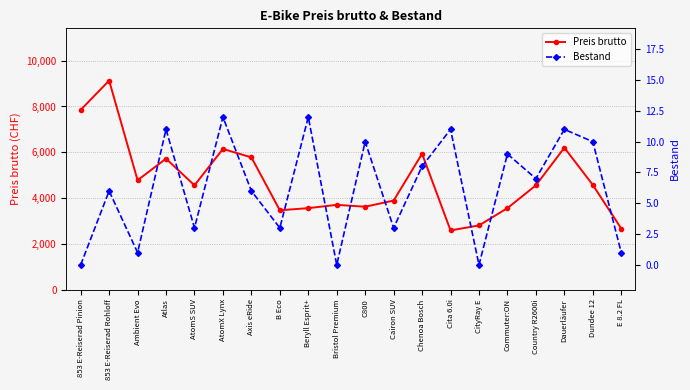

What is the label of the 11th point from the left?

C800